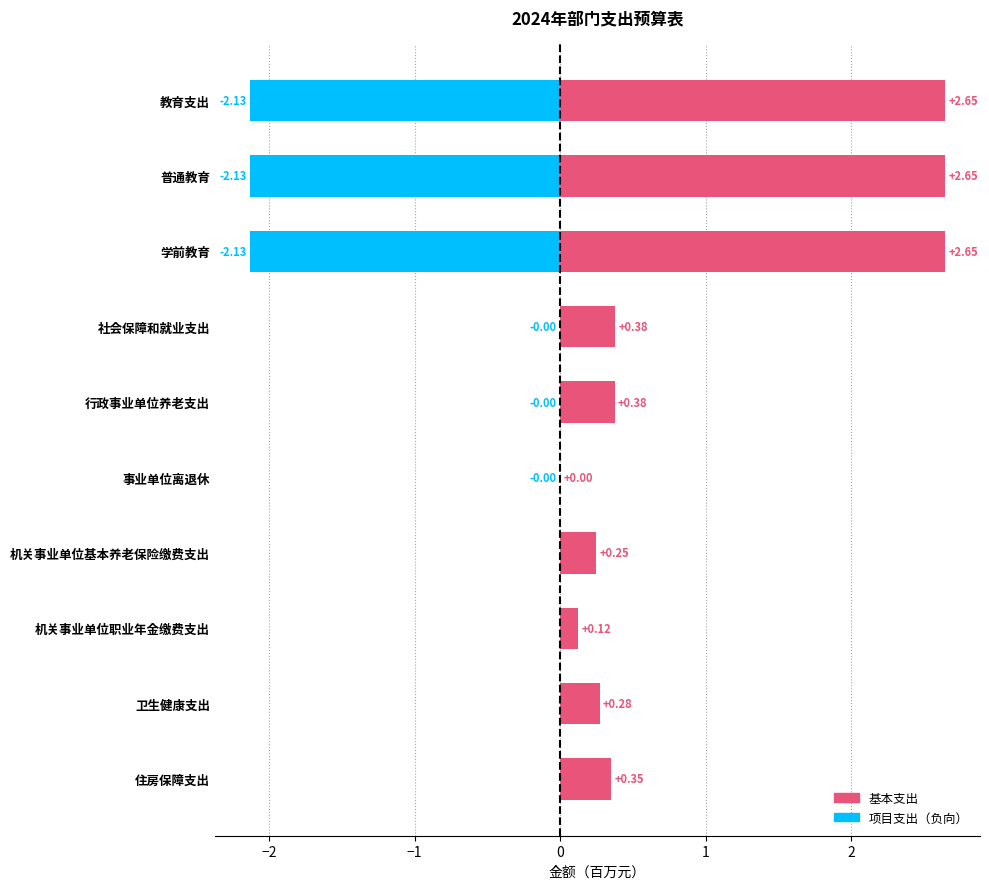

How many series are shown in this chart?

2